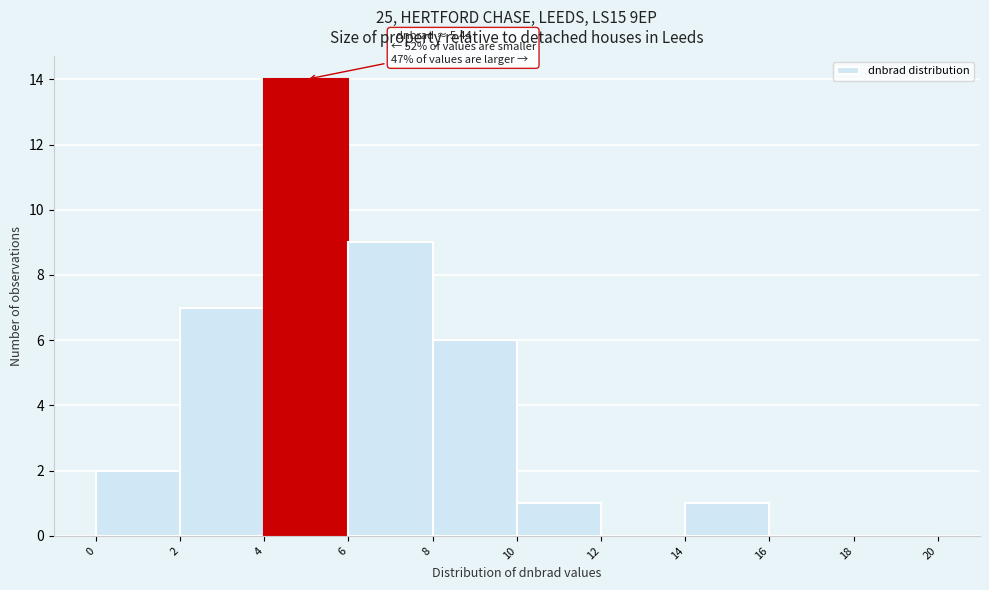

Over which range of the x-axis is the bar tallest?

4 to 6